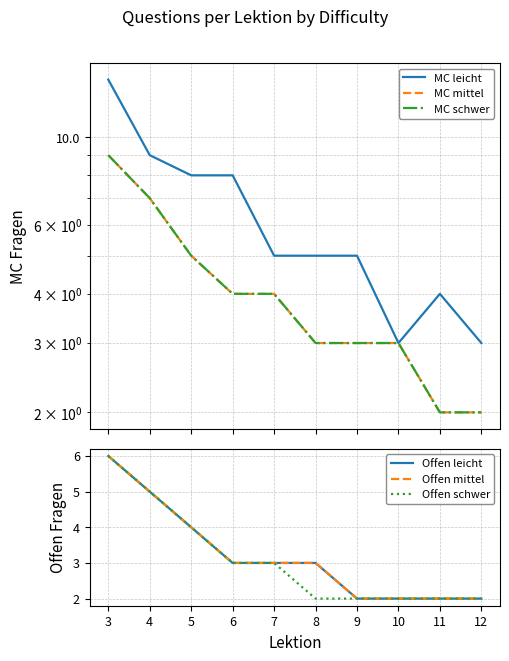

Reading left to right, what are all the values shown in this chart?

MC leicht: 3=14	4=9	5=8	6=8	7=5	8=5	9=5	10=3	11=4	12=3
MC mittel: 3=9	4=7	5=5	6=4	7=4	8=3	9=3	10=3	11=2	12=2
MC schwer: 3=9	4=7	5=5	6=4	7=4	8=3	9=3	10=3	11=2	12=2
Offen leicht: 3=6	4=5	5=4	6=3	7=3	8=3	9=2	10=2	11=2	12=2
Offen mittel: 3=6	4=5	5=4	6=3	7=3	8=3	9=2	10=2	11=2	12=2
Offen schwer: 3=6	4=5	5=4	6=3	7=3	8=2	9=2	10=2	11=2	12=2